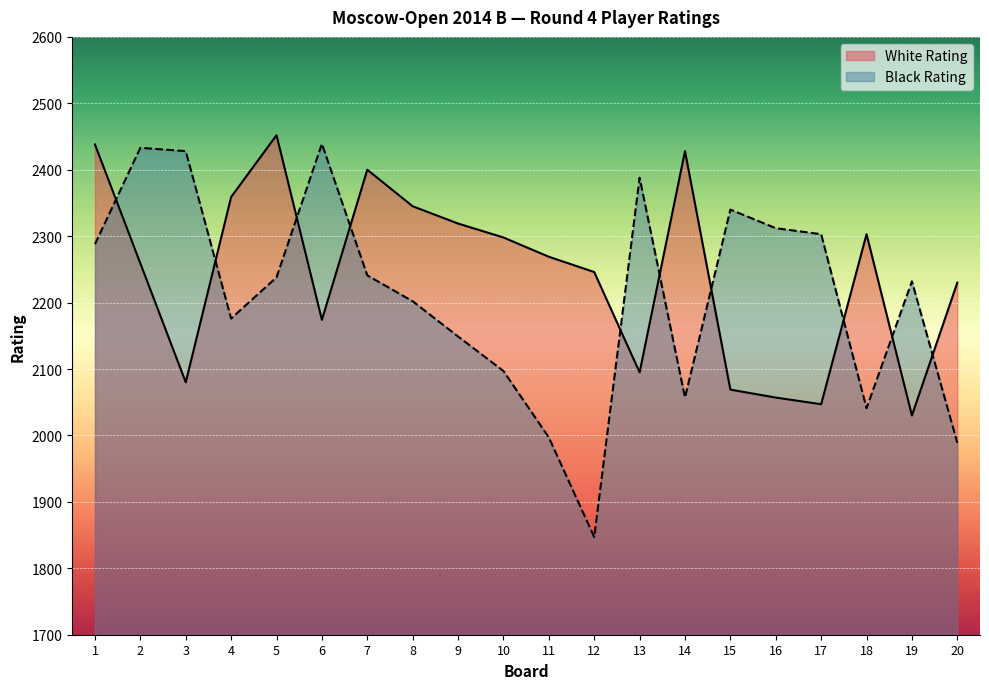

At 4, list the series in order from smallest to largest.

Black Rating, White Rating